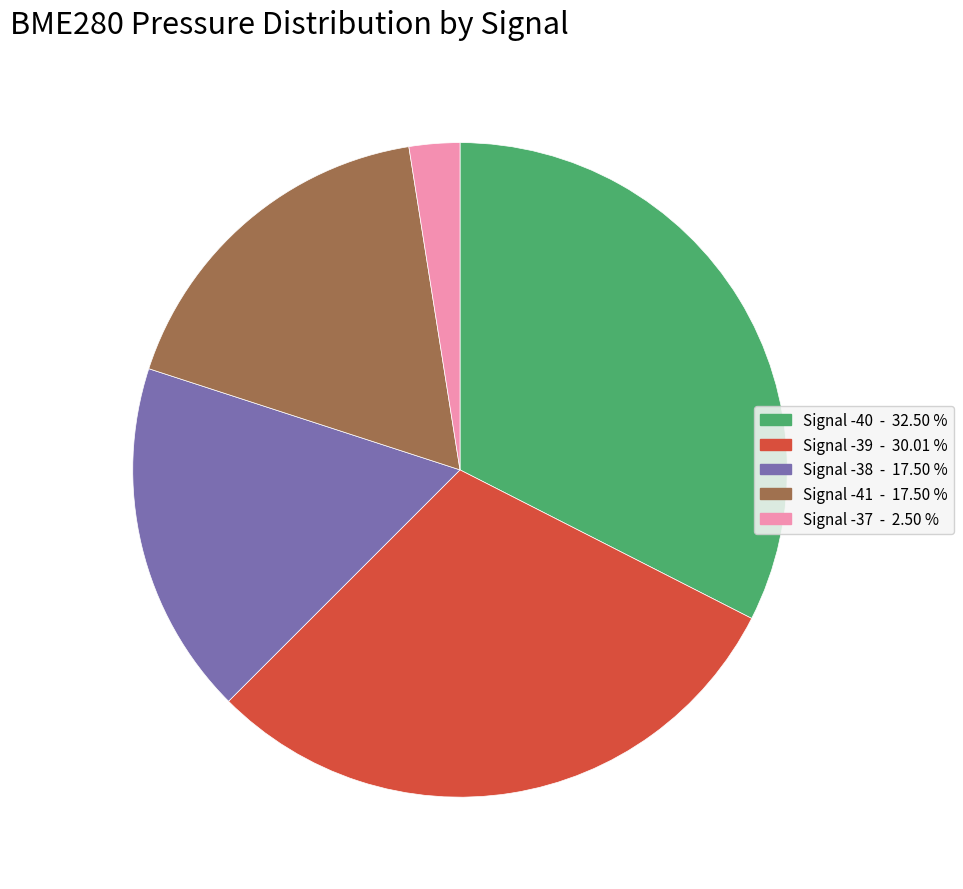

Does any single category account for the majority?

No